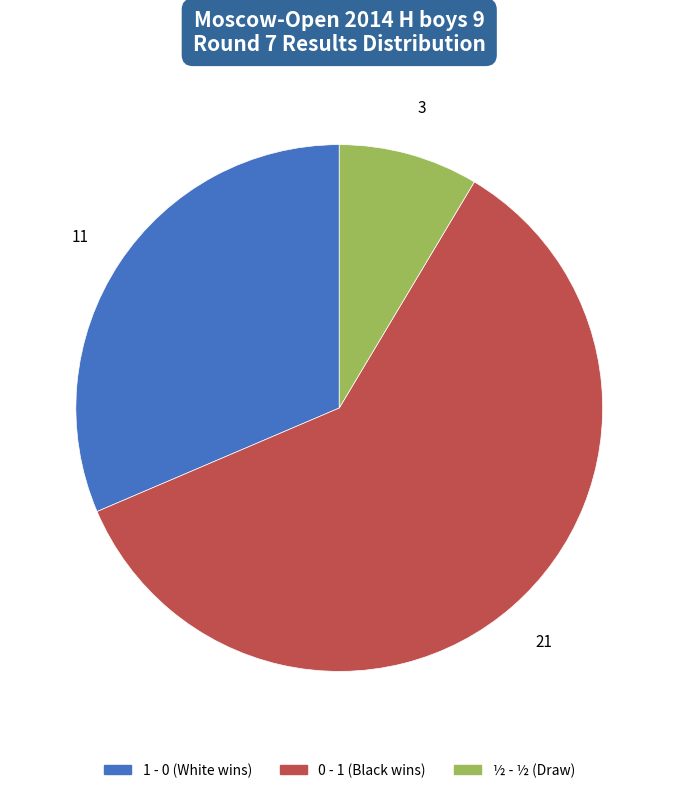

Which category has the smallest portion of the pie?

½ - ½